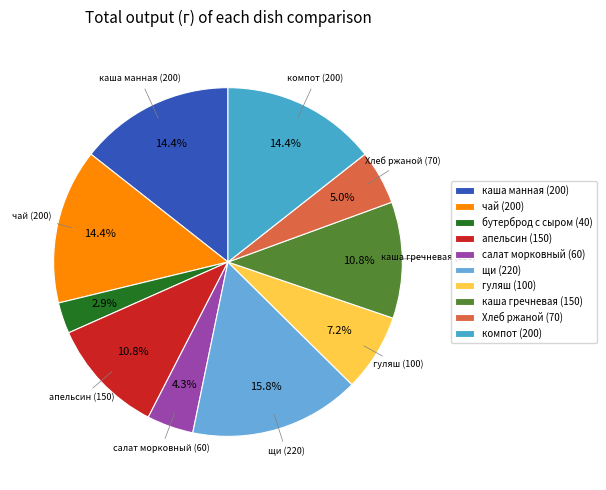

To the nearest percent, what percentage of the pie is апельсин?

11%